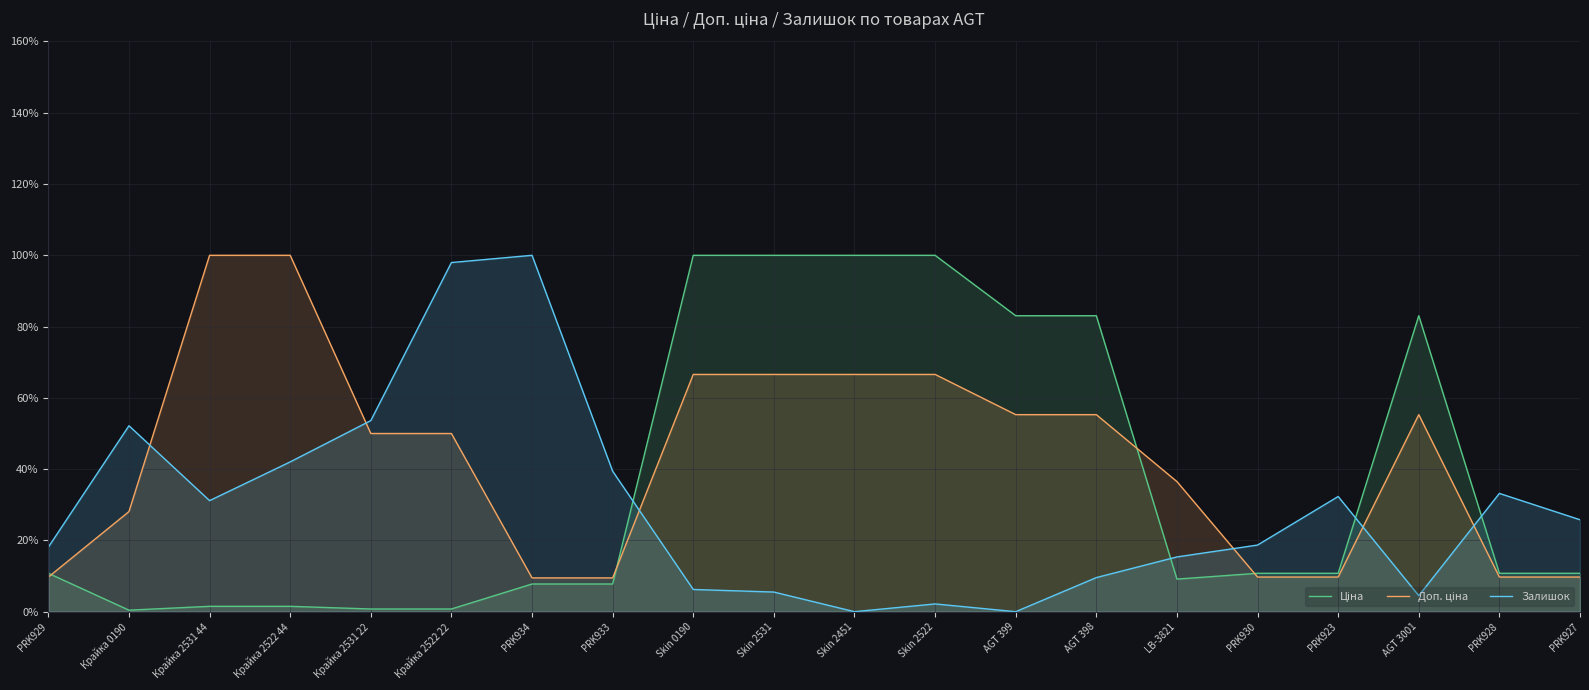

What is the value of the Залишок point at the 6th from the left?

98.0